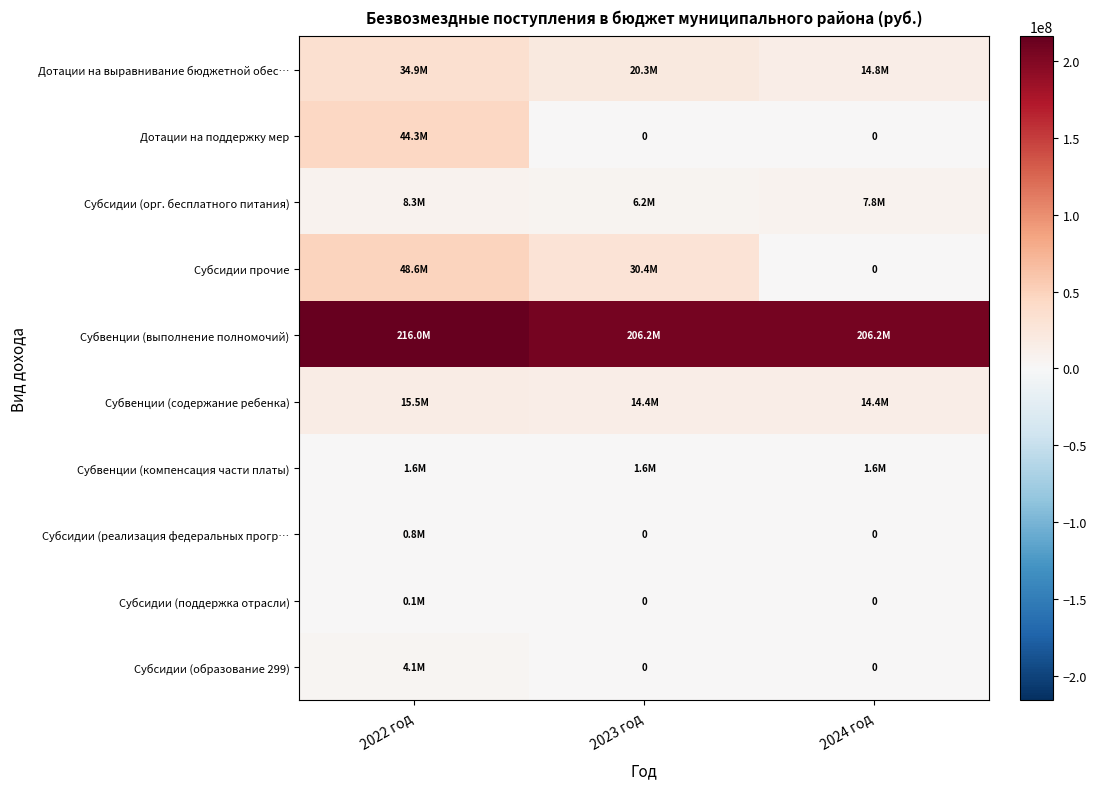

Which series has the largest range (max minus min)?

Субсидии прочие